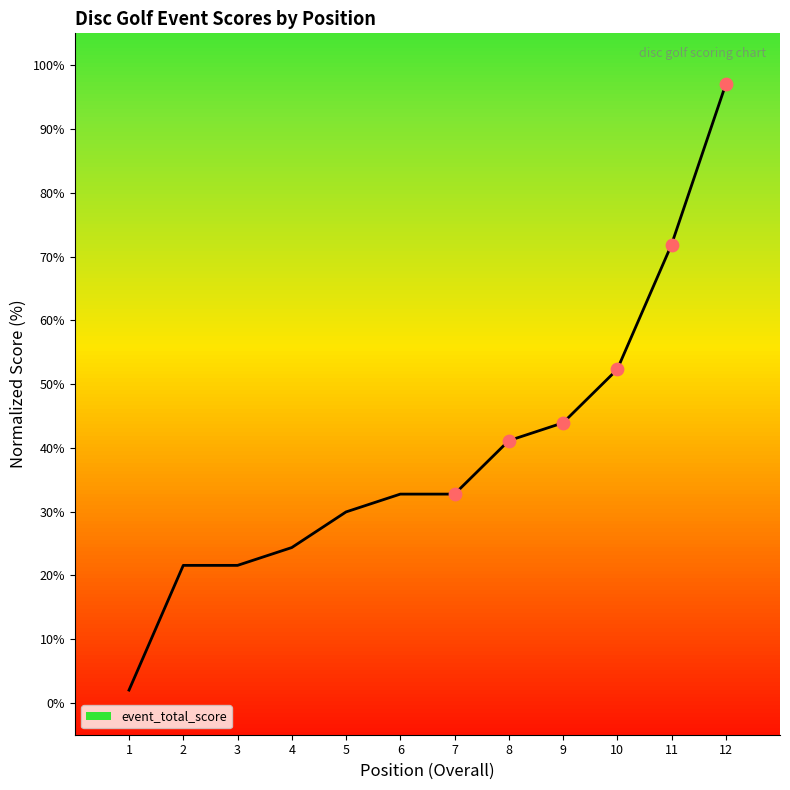

Between 10 and 1, which is larger?

10